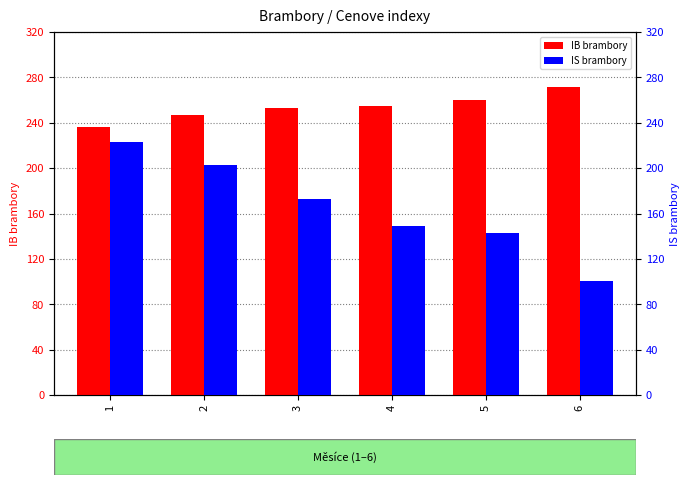

How many values in the IS brambory series are below 172?

3